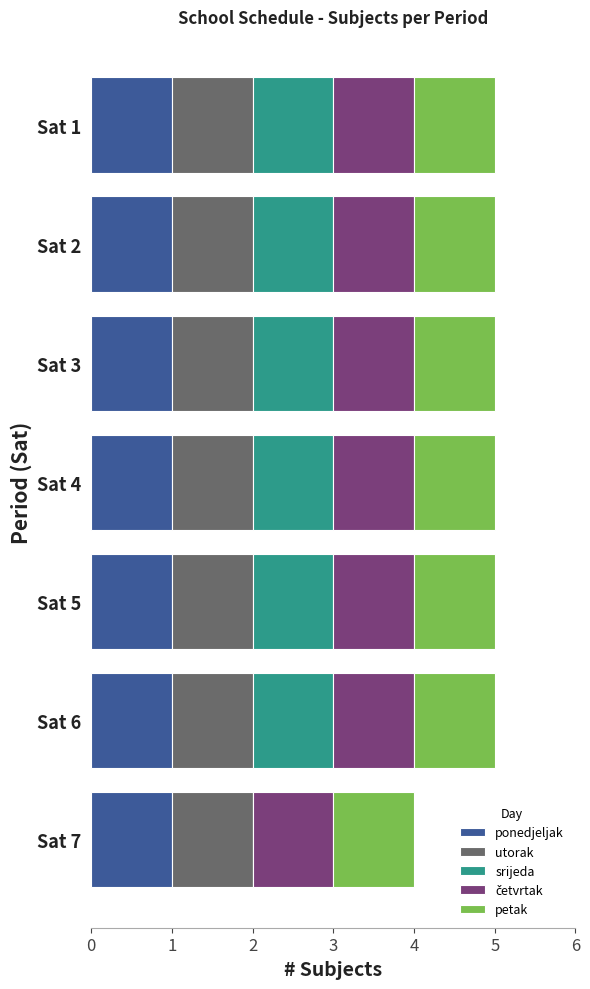

True or false: ponedjeljak has a value of 1 at Sat 4.

True